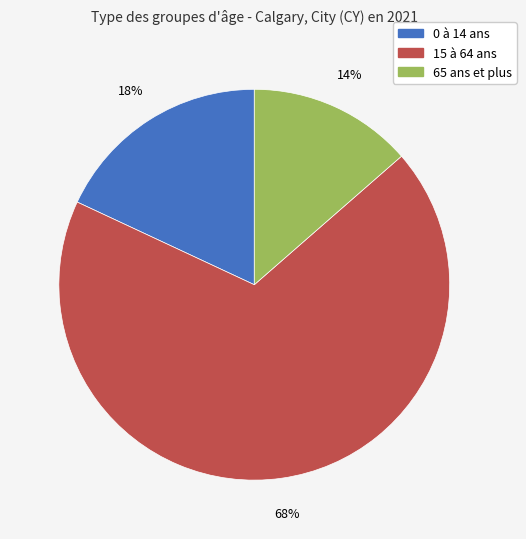

To the nearest percent, what is the average slice percentage?

33%